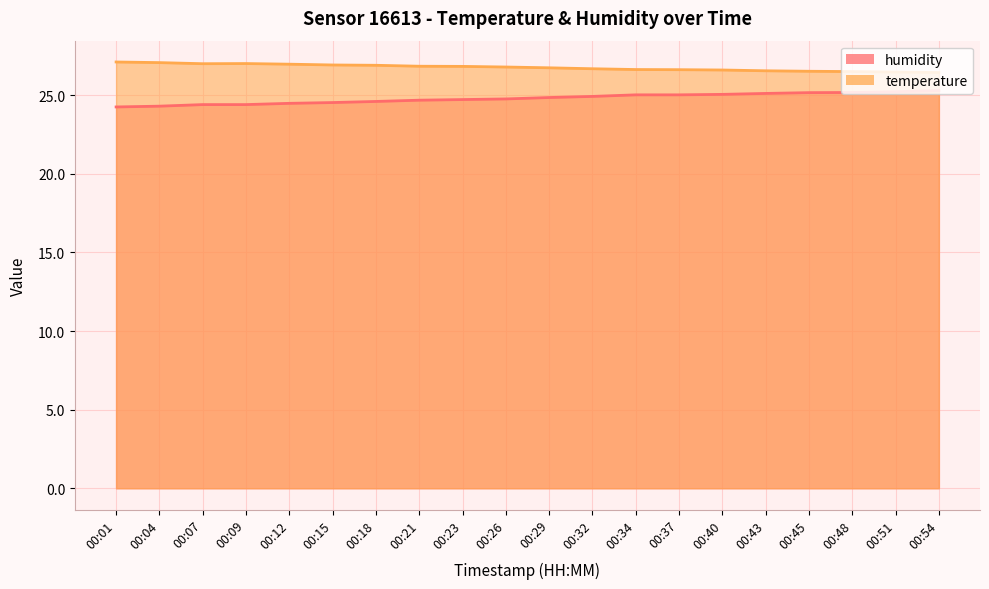

List the labels in order of humidity value, smallest first.

00:01, 00:04, 00:07, 00:09, 00:12, 00:15, 00:18, 00:21, 00:23, 00:26, 00:29, 00:32, 00:34, 00:37, 00:40, 00:43, 00:45, 00:48, 00:51, 00:54